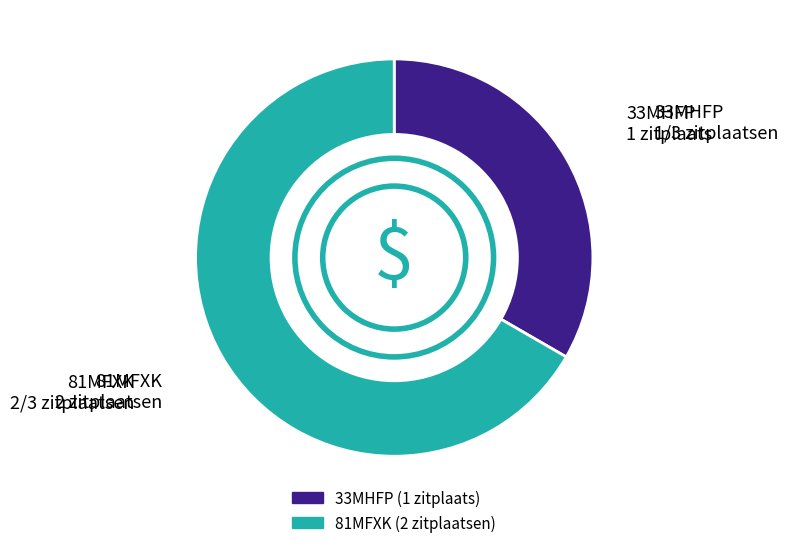

Rank the categories by value from highest to lowest.

81MFXK, 33MHFP